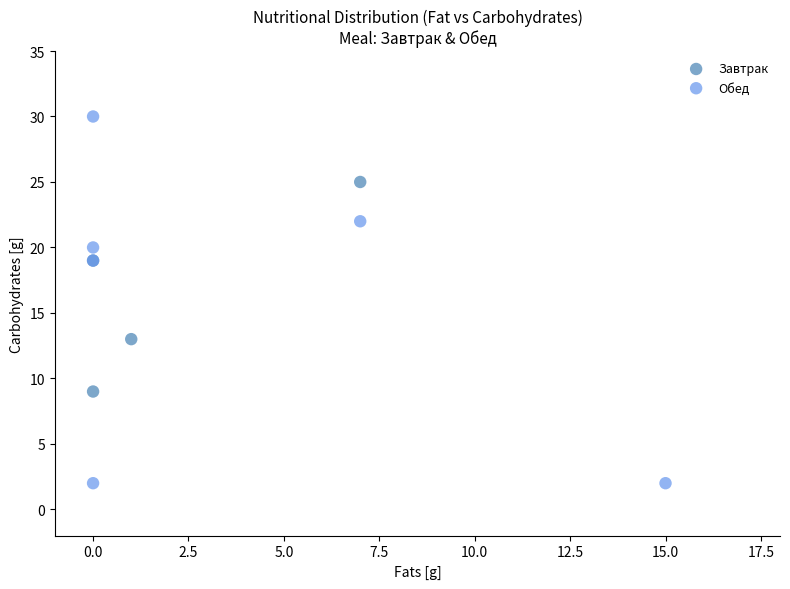

Which series has the largest Y range (max minus min)?

Обед